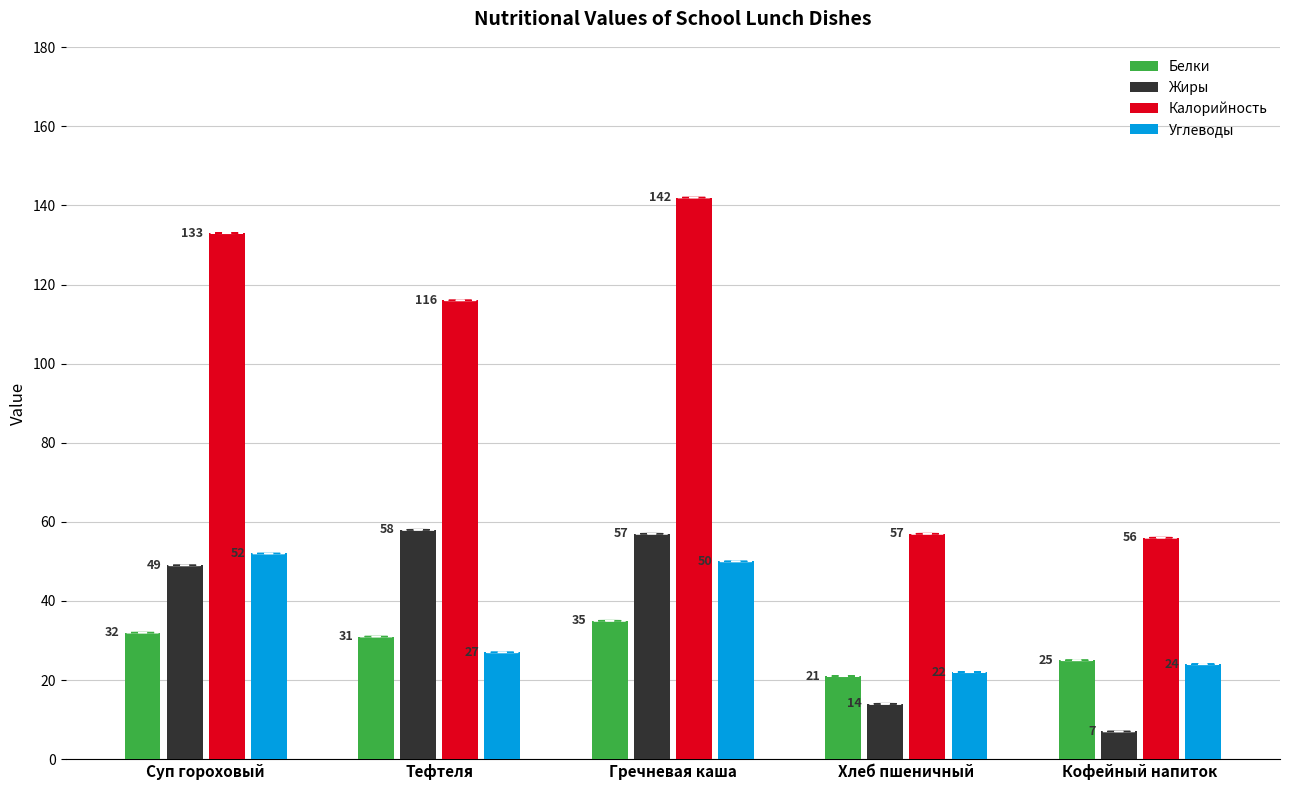

What is the label of the 5th bar from the left?

Кофейный напиток